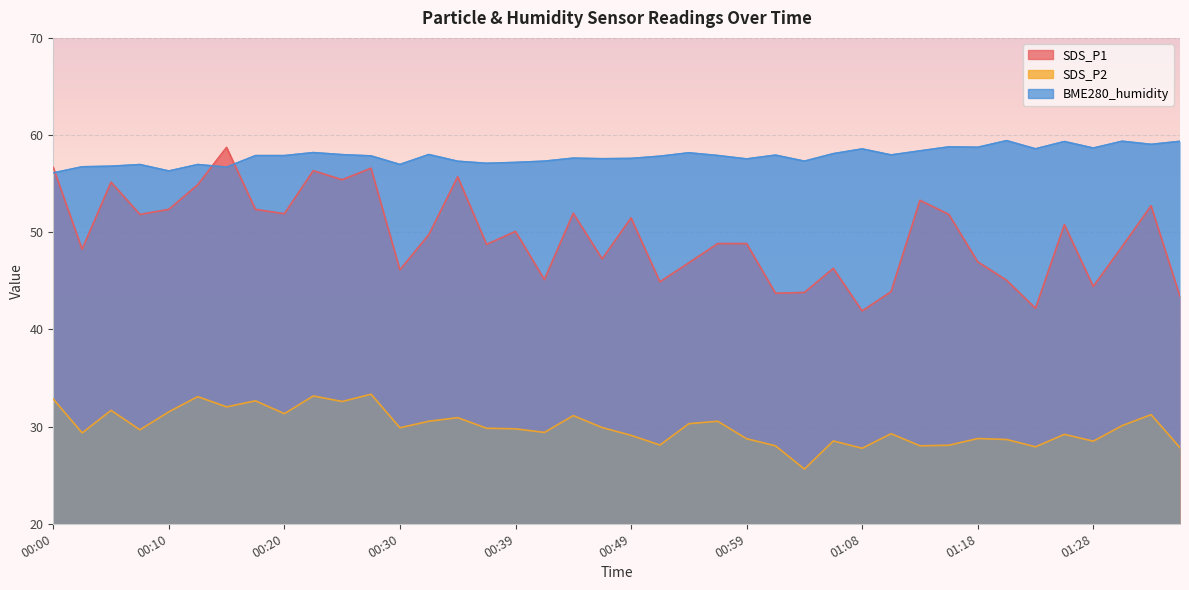

Between 01:35 and 00:49, which is larger?

00:49